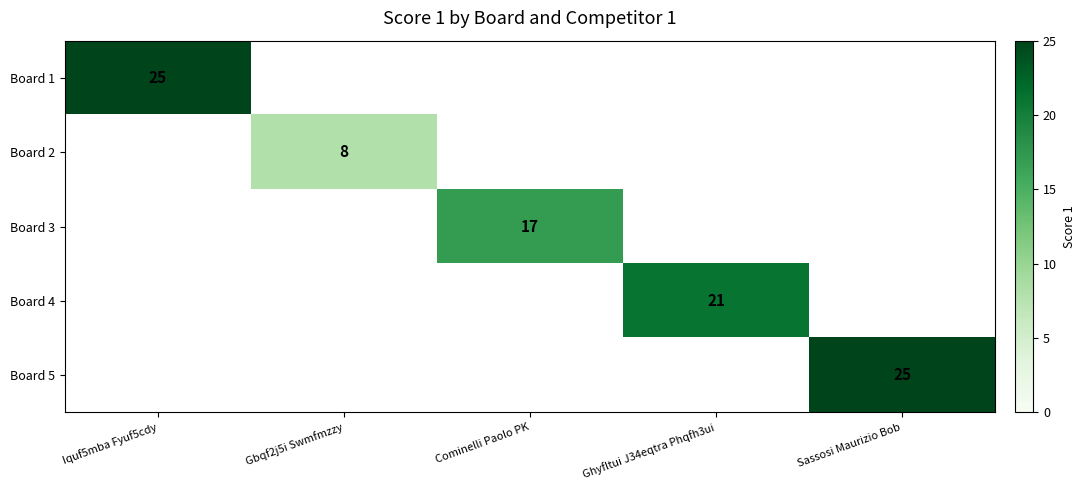

The Board 1 series shows 25 at Iquf5mba Fyuf5cdy. True or false?

True